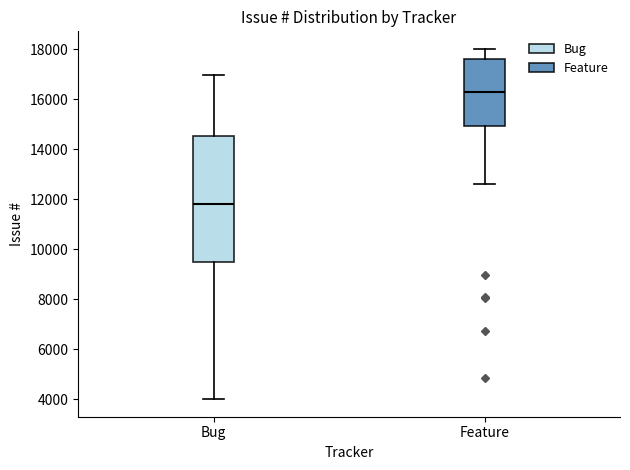

Comparing the boxes themselves (not the whiskers), which one is the tallest?

Bug